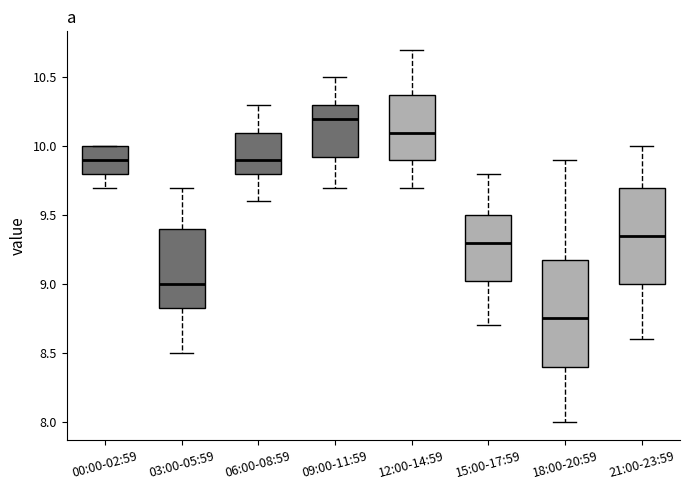

Where does the upper whisker of the box for 21:00-23:59 end on the y-axis? The values are not printed on the chart, so give them approximately, as read against the axis.

10.00